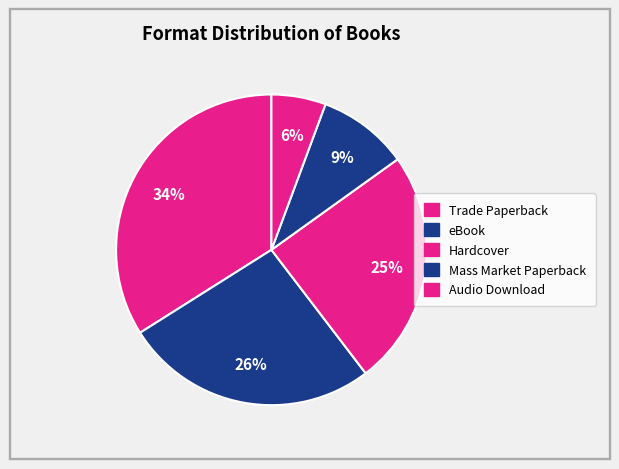

Does any single category account for the majority?

No